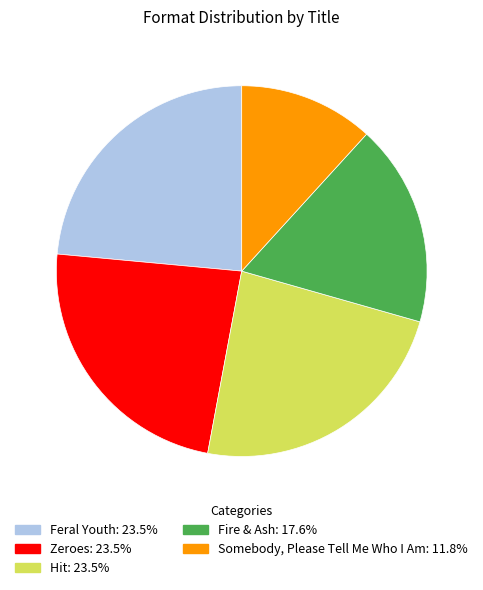

Which slice is the smallest?

Somebody, Please Tell Me Who I Am